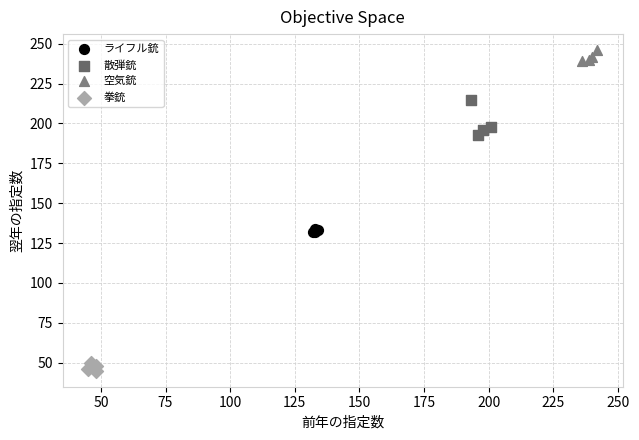

Which series has the largest Y range (max minus min)?

散弾銃